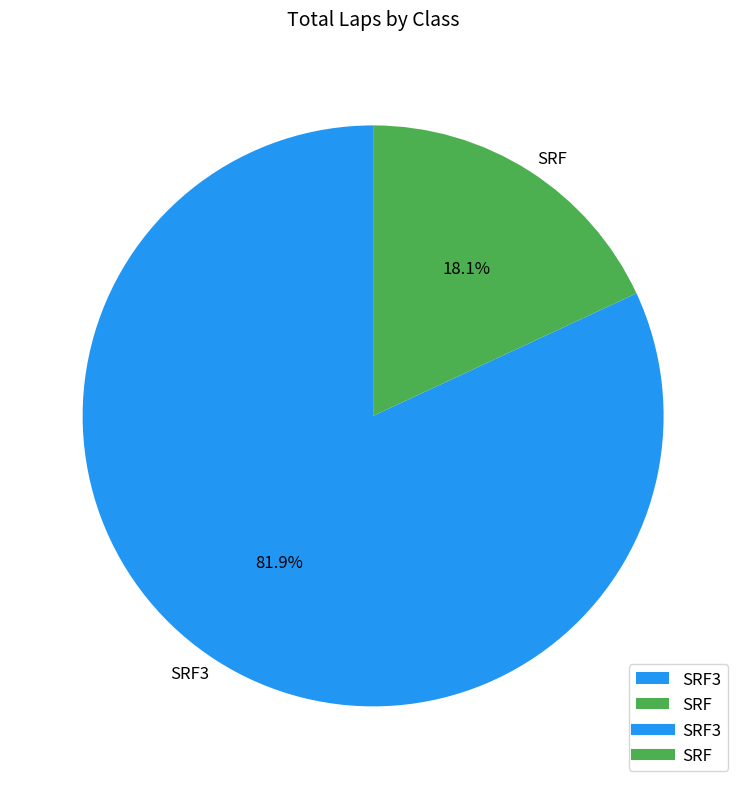

To the nearest percent, what is the average slice percentage?

50%